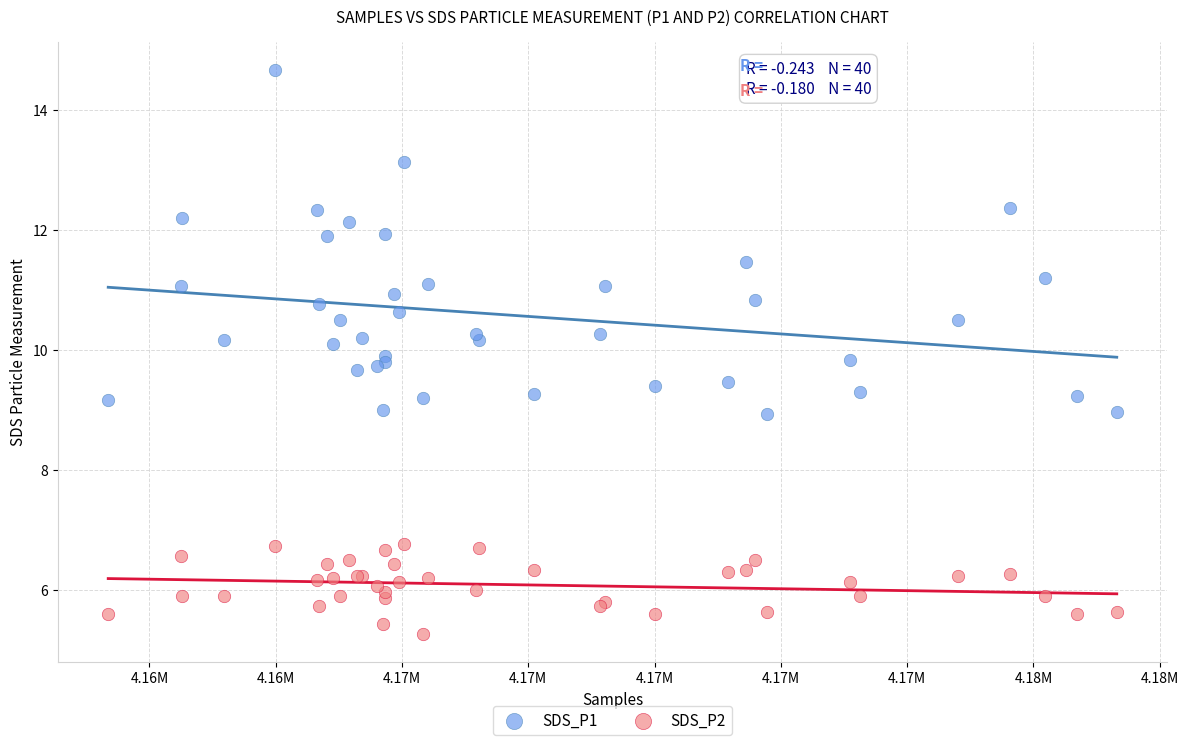

Which series contains the highest Y value?

SDS_P1